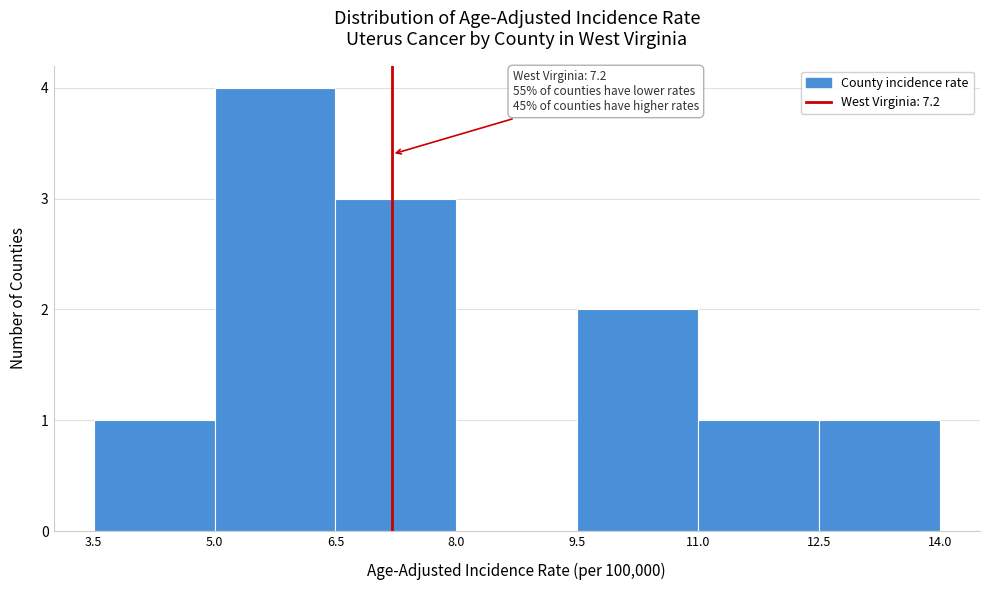

Over which range of the x-axis is the bar tallest?

5.0 to 6.5